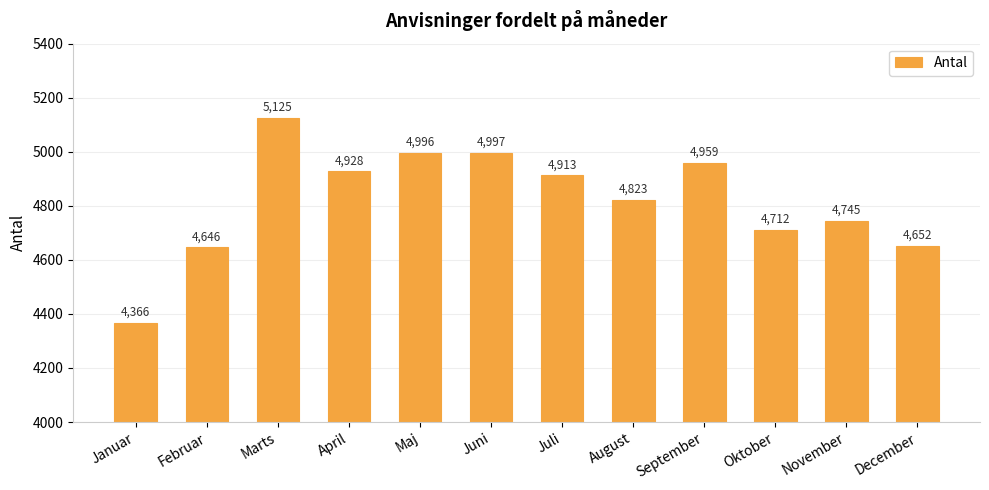

Are the bars grouped side by side (vs. stacked)?

No